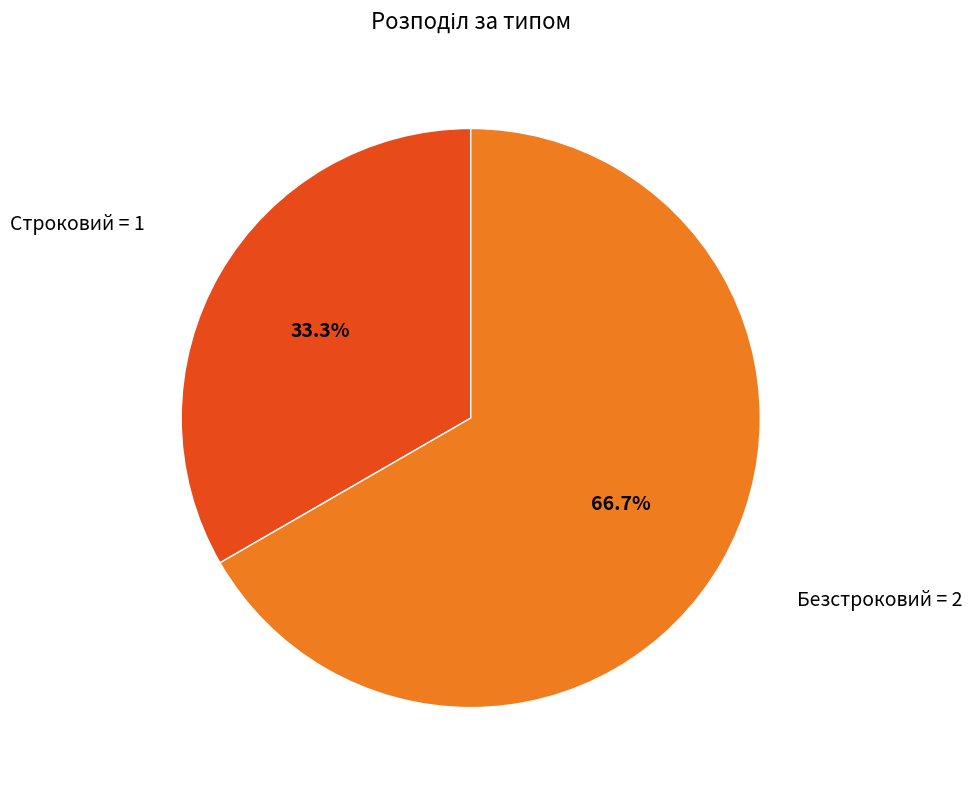

Combined, do Строковий and Безстроковий account for over 50%?

Yes